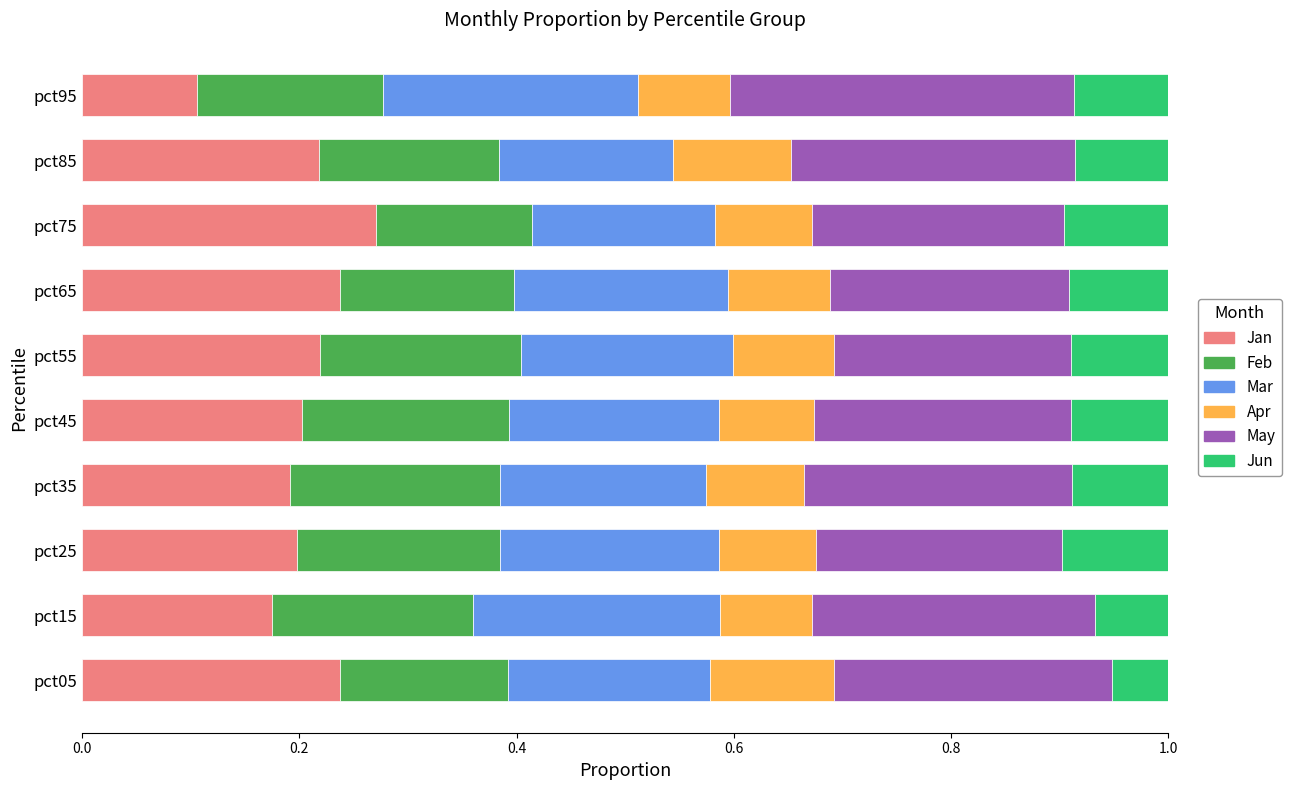

What is the total value across all series at pct25?

1.0